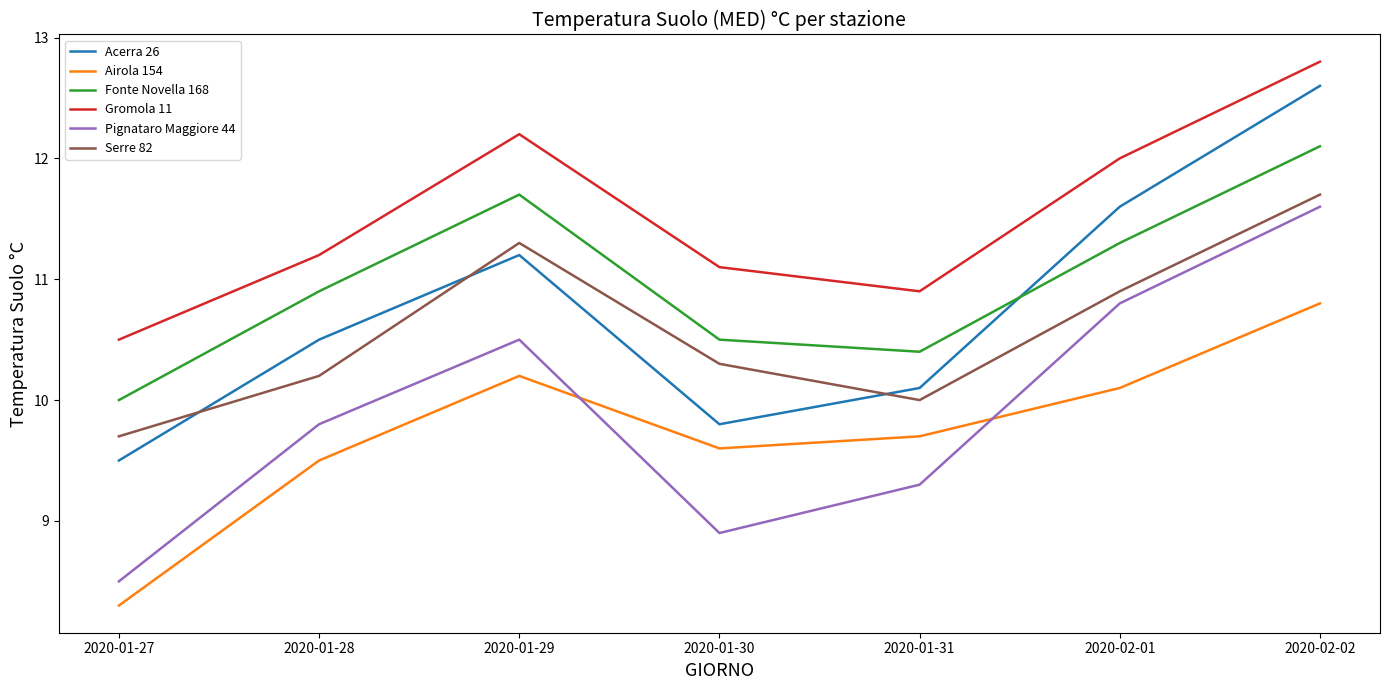

What is the difference between the highest and lowest values at 2020-01-31?

1.6